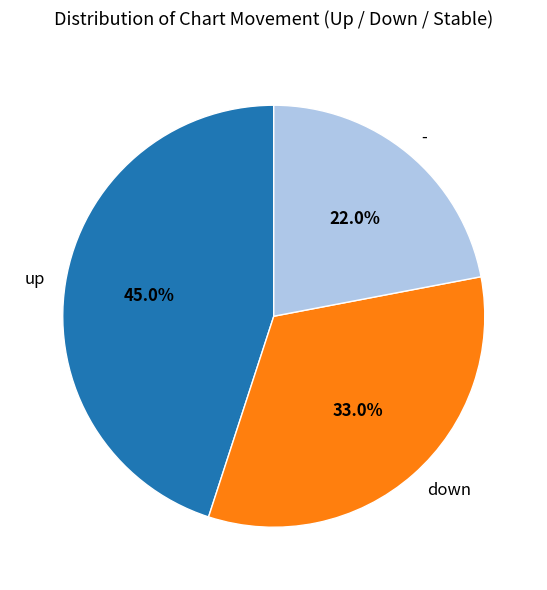

Rank the categories by value from highest to lowest.

up, down, -